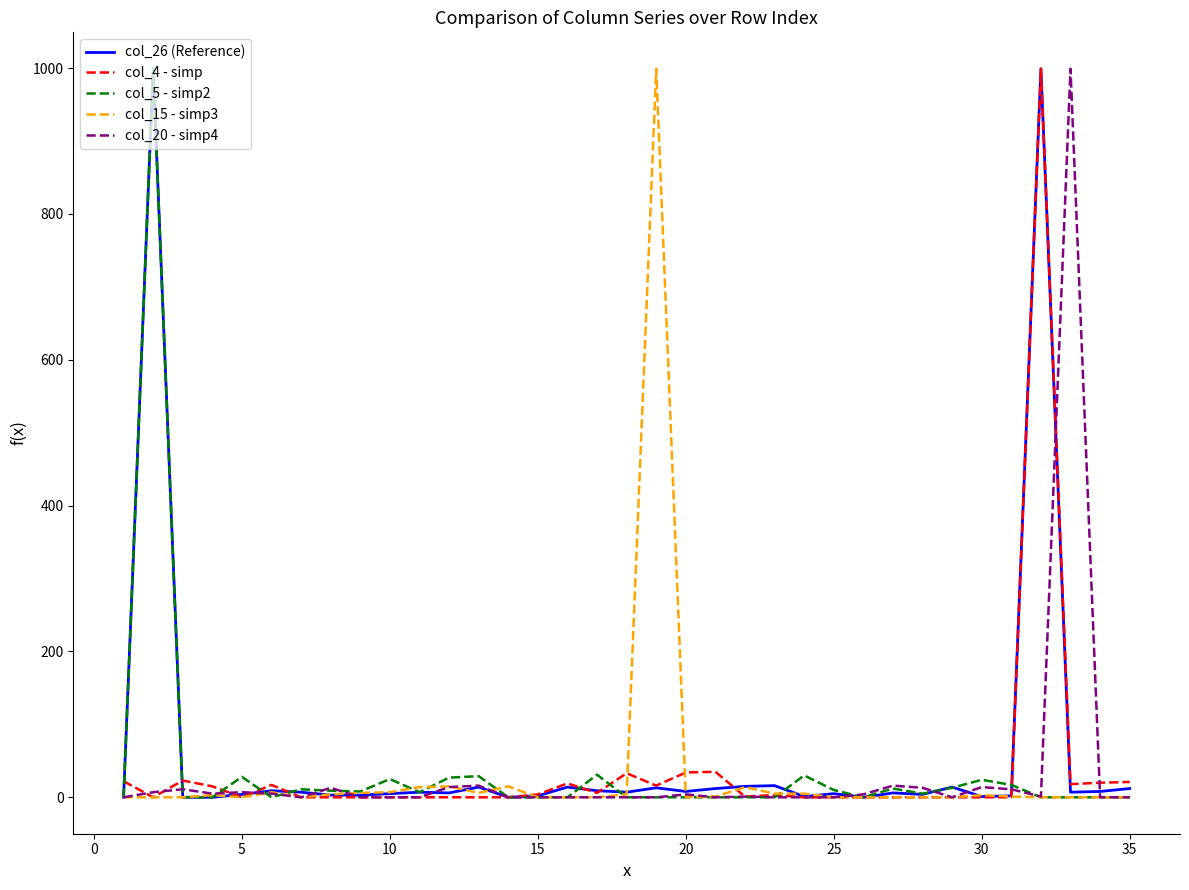

What is the greatest value displayed?

999